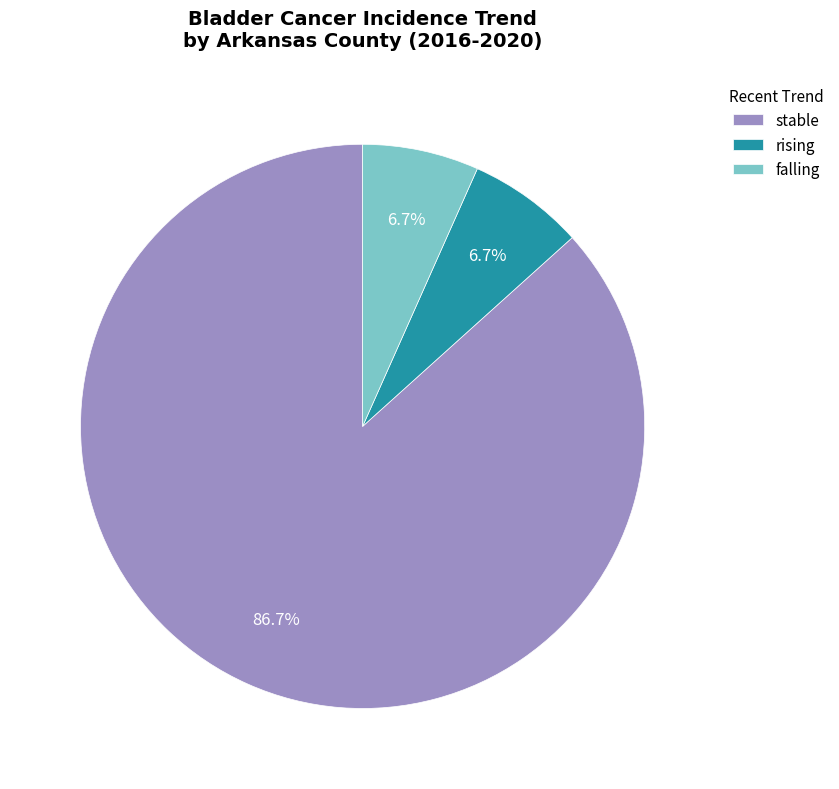

What is the largest slice in the pie chart?

stable